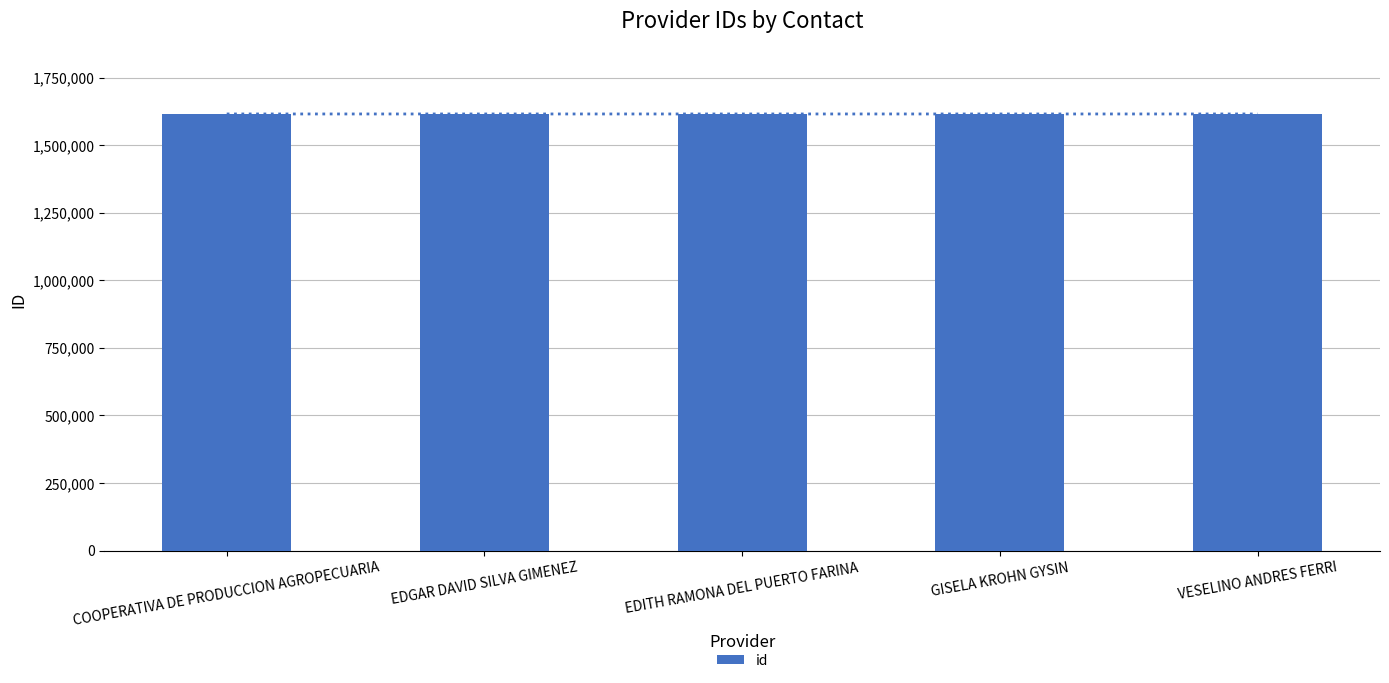

How many distinct data groups are displayed?

1